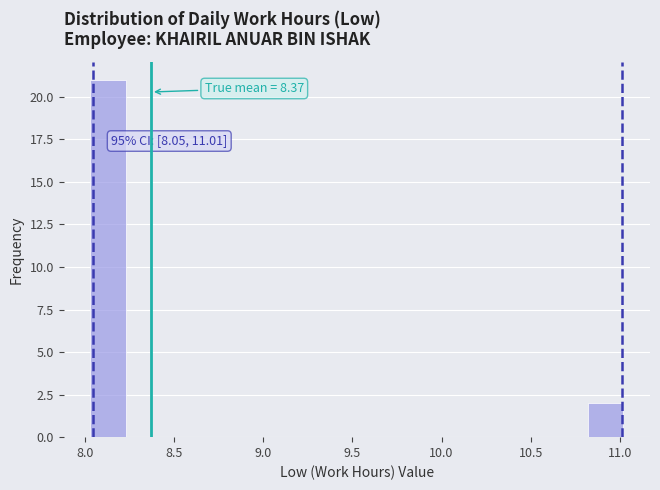

Around what value on the x-axis is the tallest bar? Give the approximate position of its centre, as read against the axis.

8.15